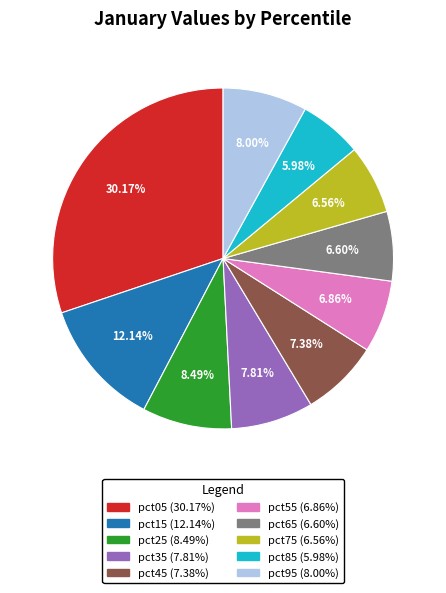

Which category has the smallest portion of the pie?

pct85